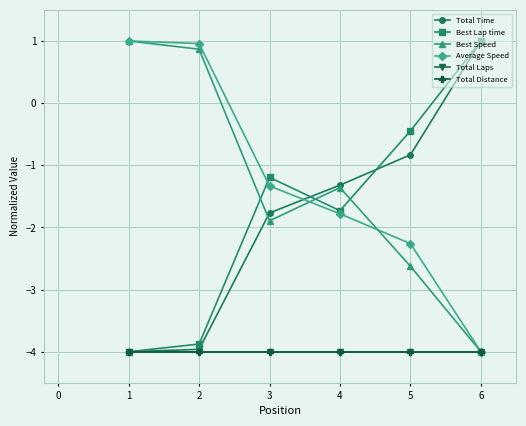

Does the chart have visible grid lines?

Yes